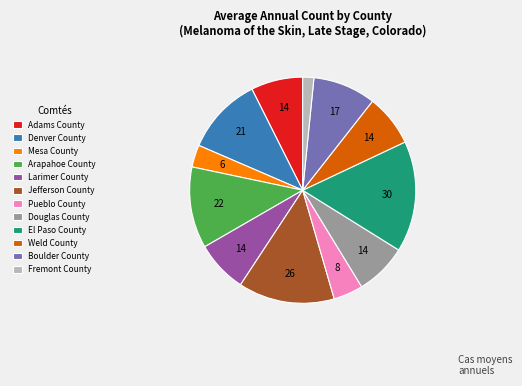

What is the ratio of the value at Boulder County to the value at Mesa County?

2.8